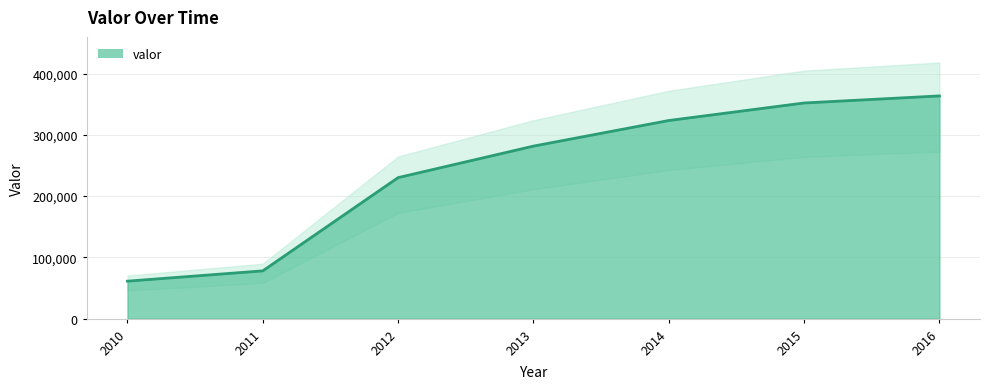

What is the difference between the second highest and minimum values?

290775